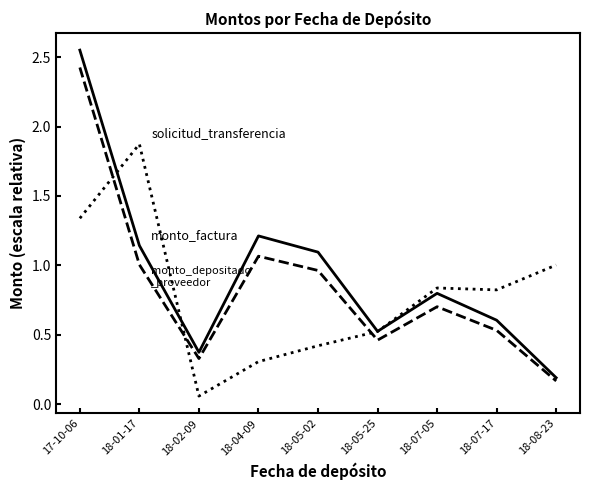

What position from the right is 18-07-05?

3